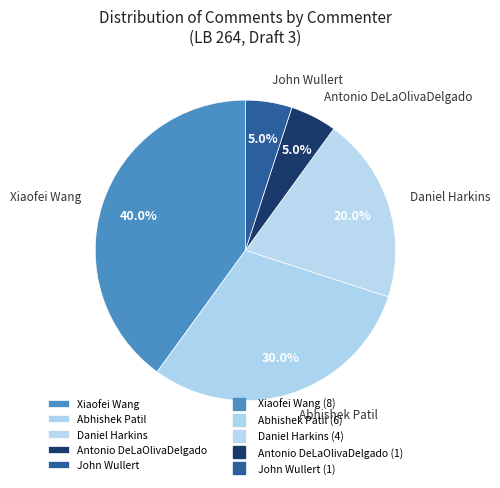

Is there any slice that represents more than half of the pie?

No